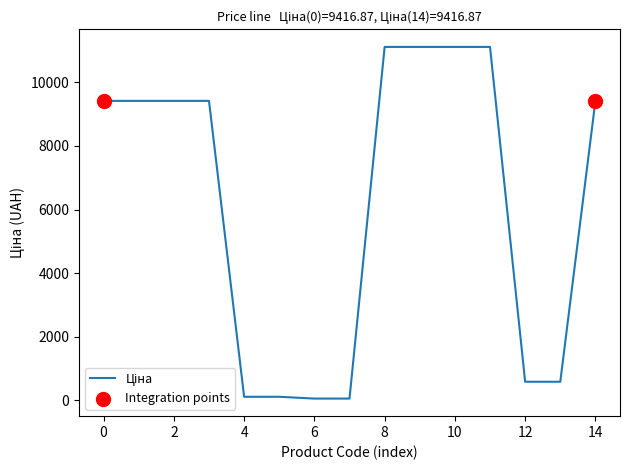

What is the difference between the maximum and minimum values?

11056.9